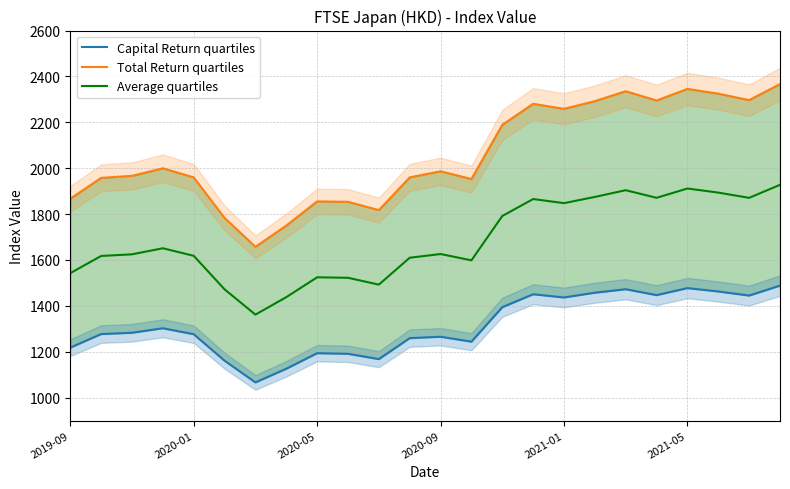

The value of Average quartiles at 2020-05 is 1524.5. True or false?

True